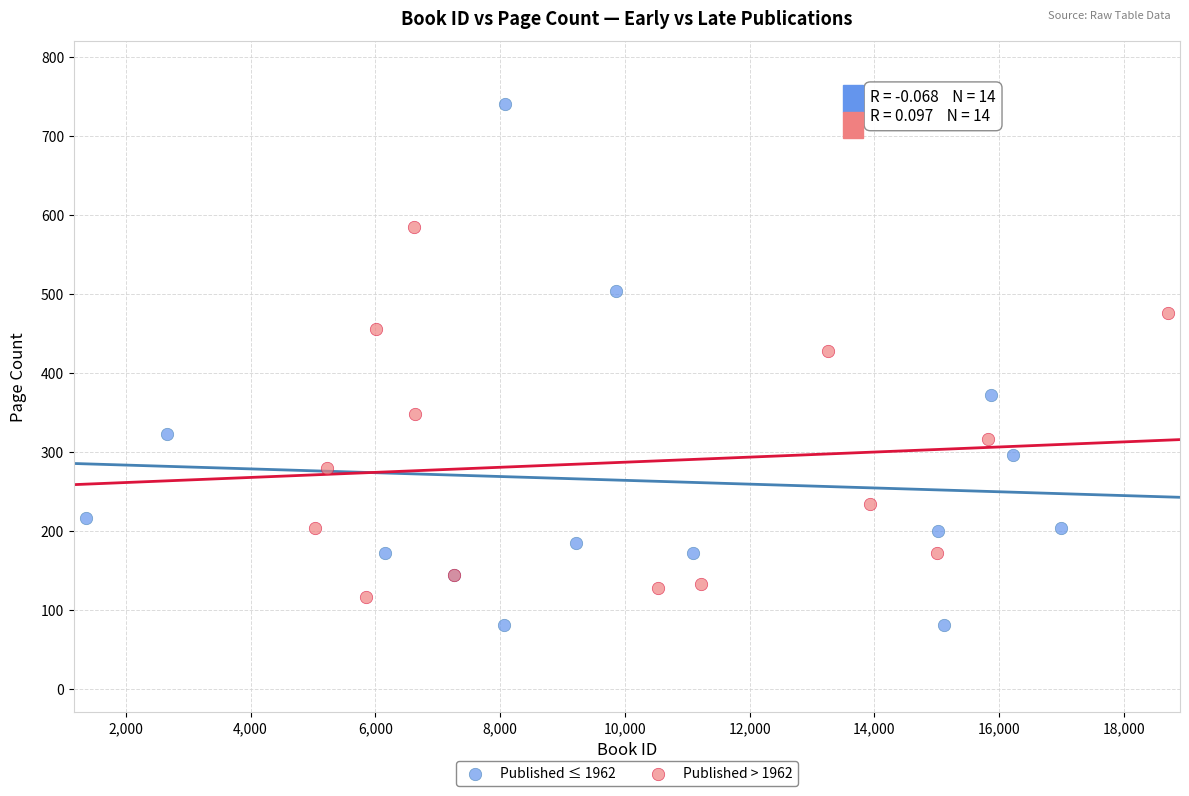

Which series reaches the maximum Y coordinate?

Published ≤ 1962